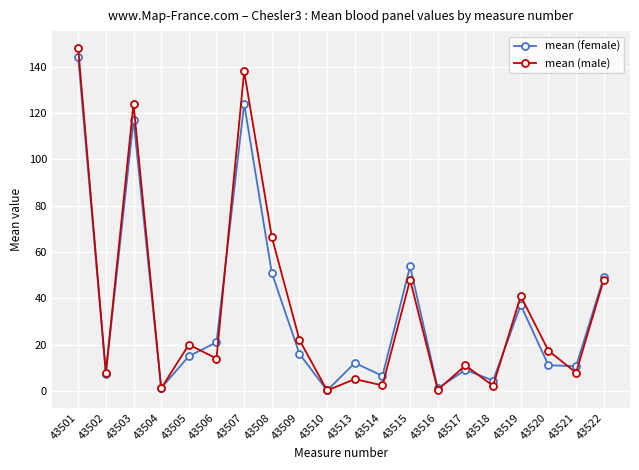

What is the difference between the highest and lowest values at 43507?

14.0